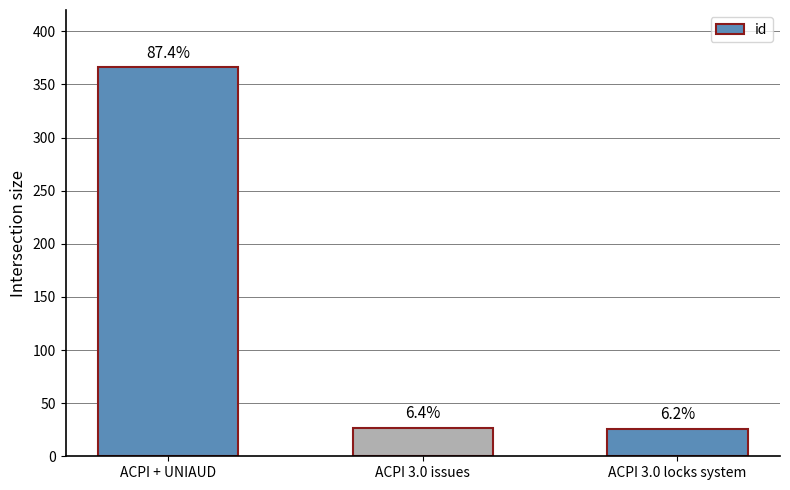

True or false: the data shows 13 at ACPI 3.0 issues.

False